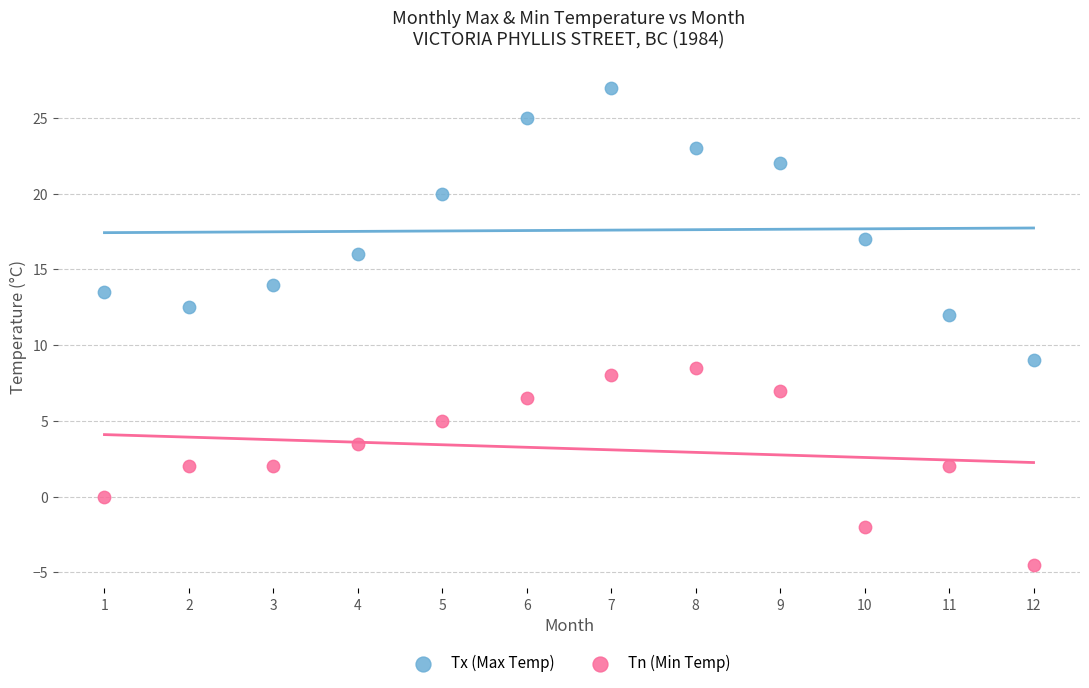

Which series contains the lowest Y value?

Tn (Min Temp)